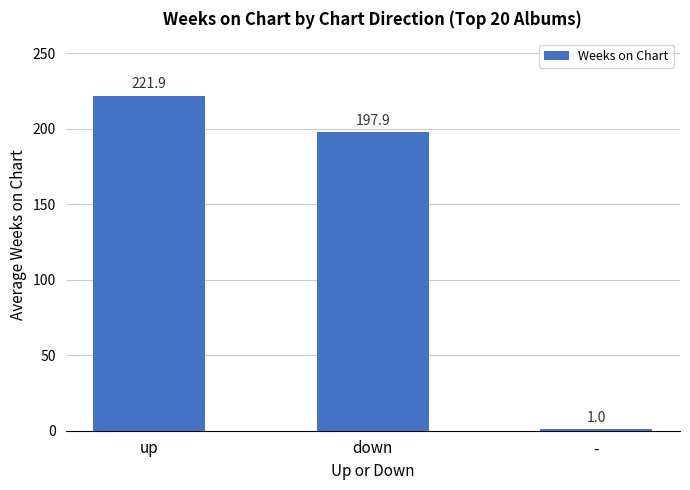

Which category has the highest value across all series?

up